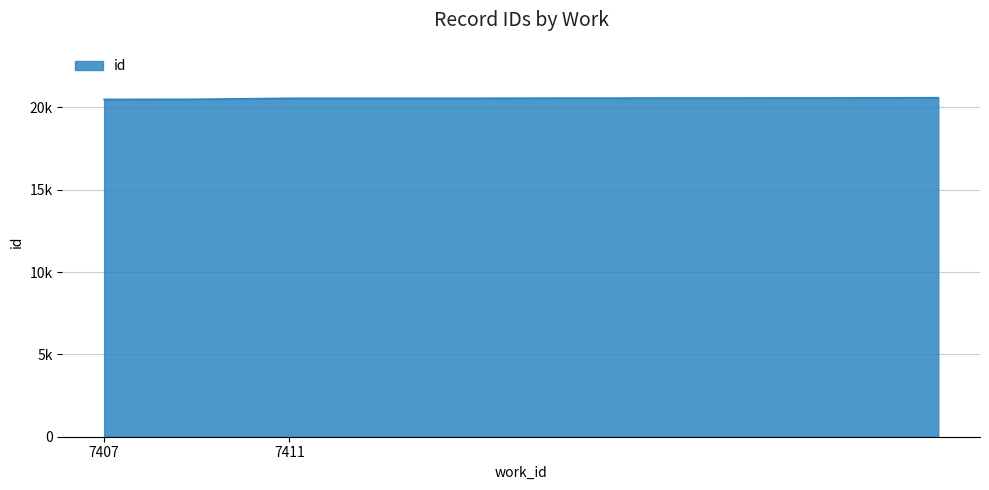

What is the average value?

20553